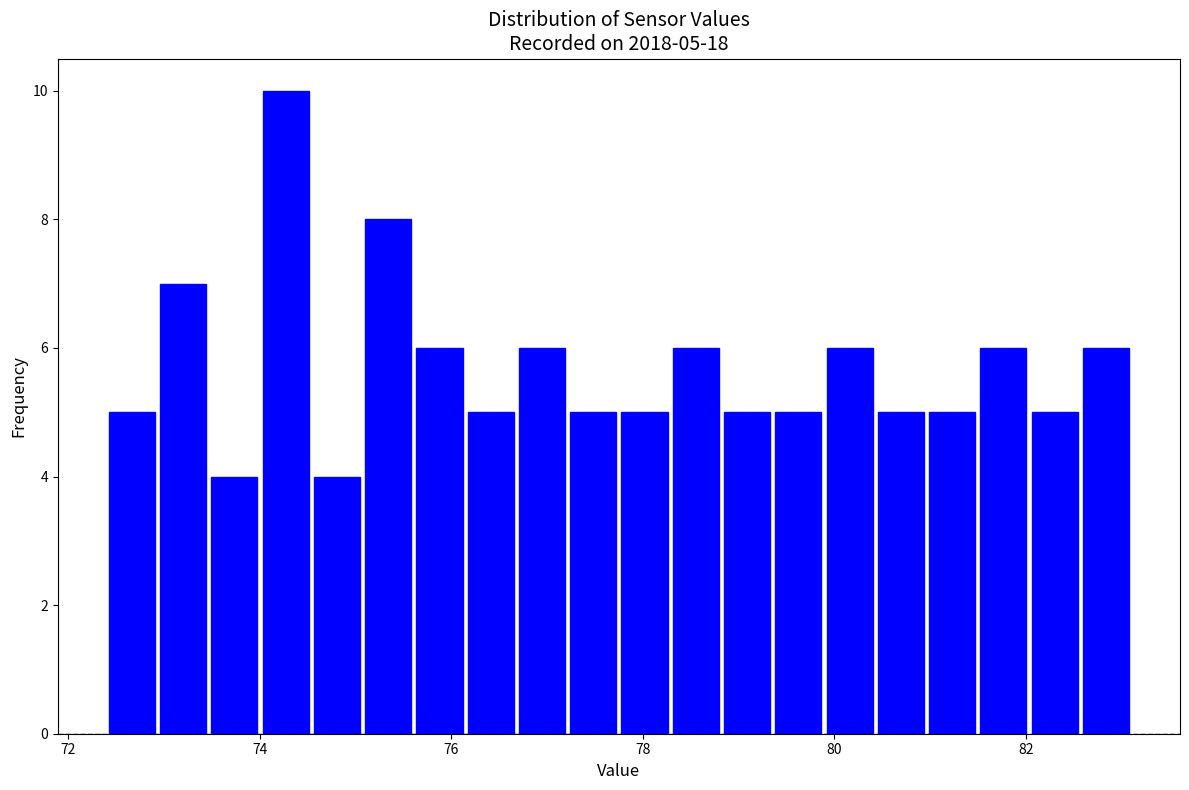

Around what value on the x-axis is the tallest bar? Give the approximate position of its centre, as read against the axis.

74.2